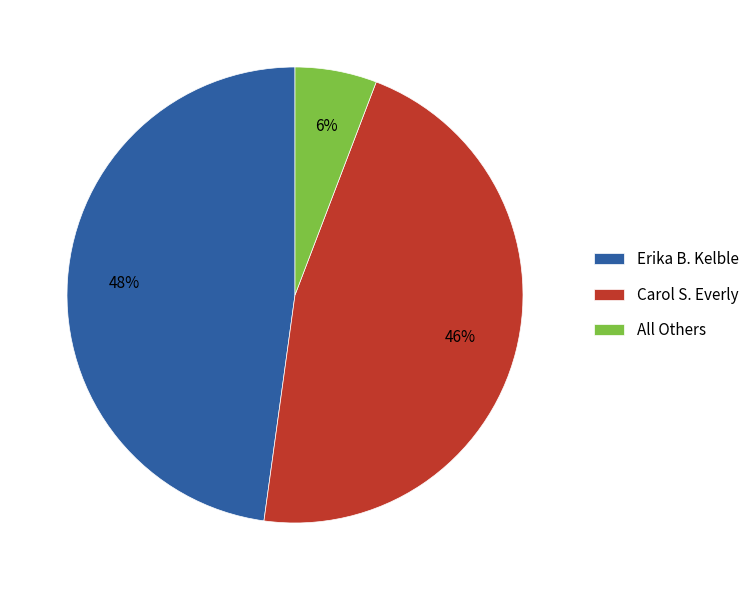

To the nearest percent, what is the average slice percentage?

33%